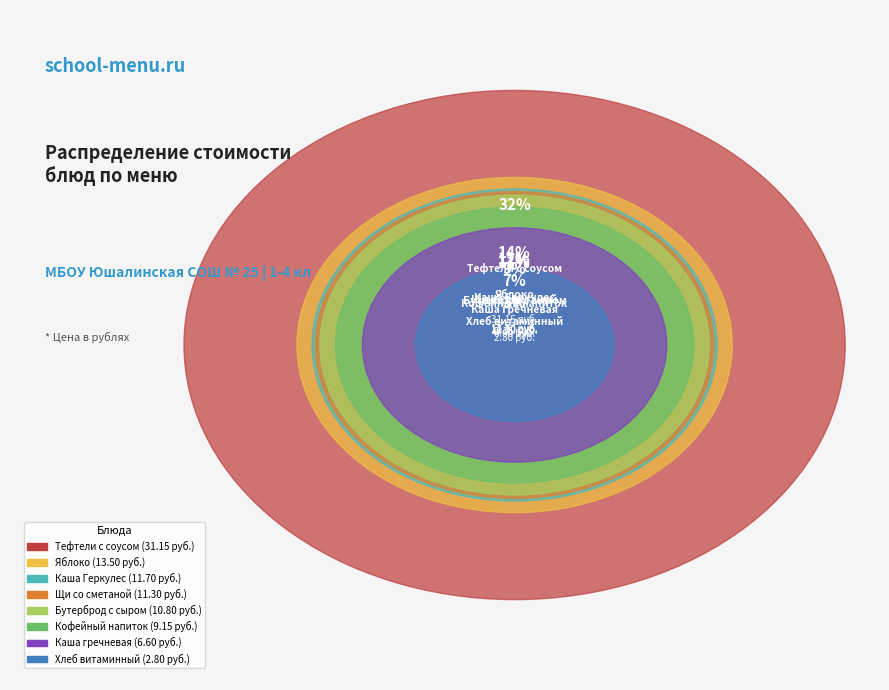

Does Тефтели с соусом account for over 50% of the chart?

No